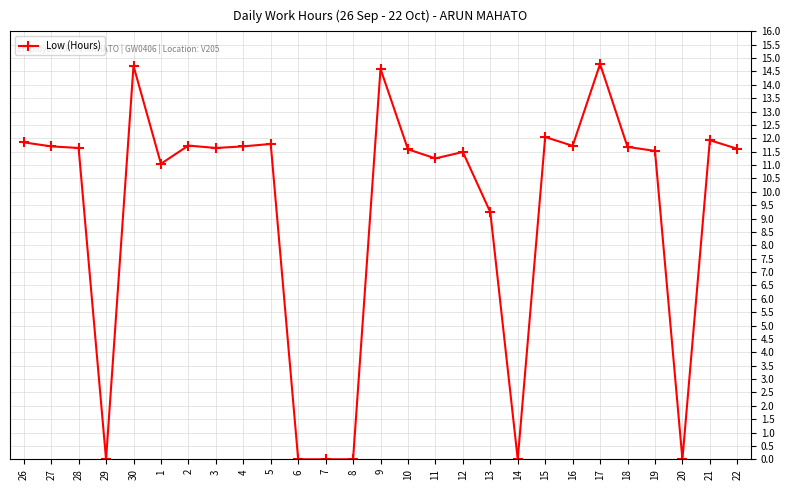

What is the label of the 26th point from the left?

21